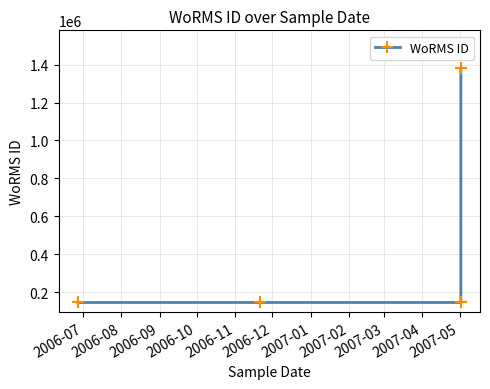

Reading left to right, list all the values displayed in this chart.

146624	146624	146623	146623	1380276